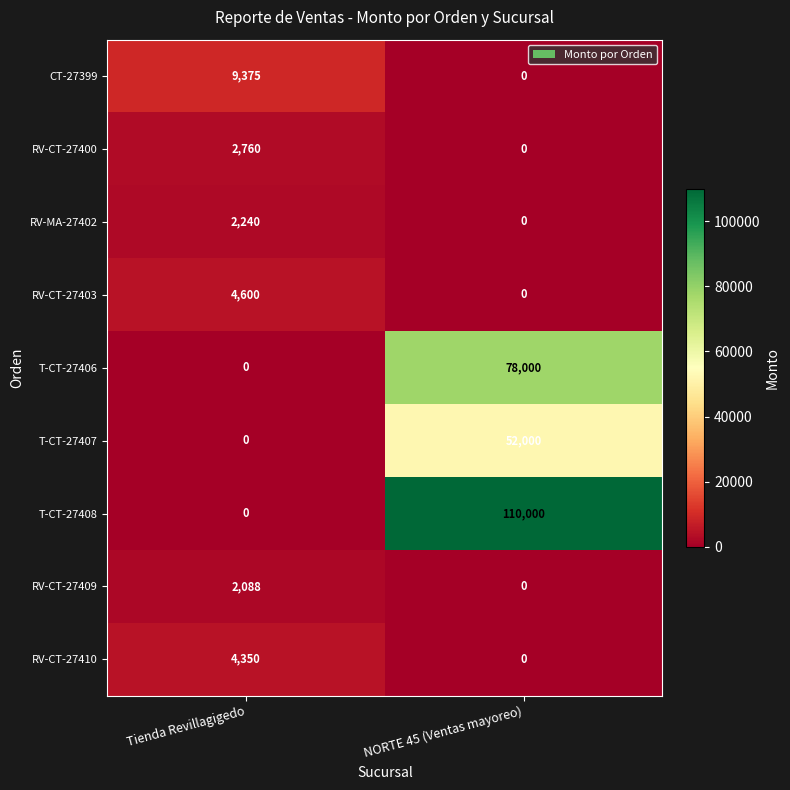

Which category has the lowest value in the RV-CT-27403 series?

NORTE 45 (Ventas mayoreo)